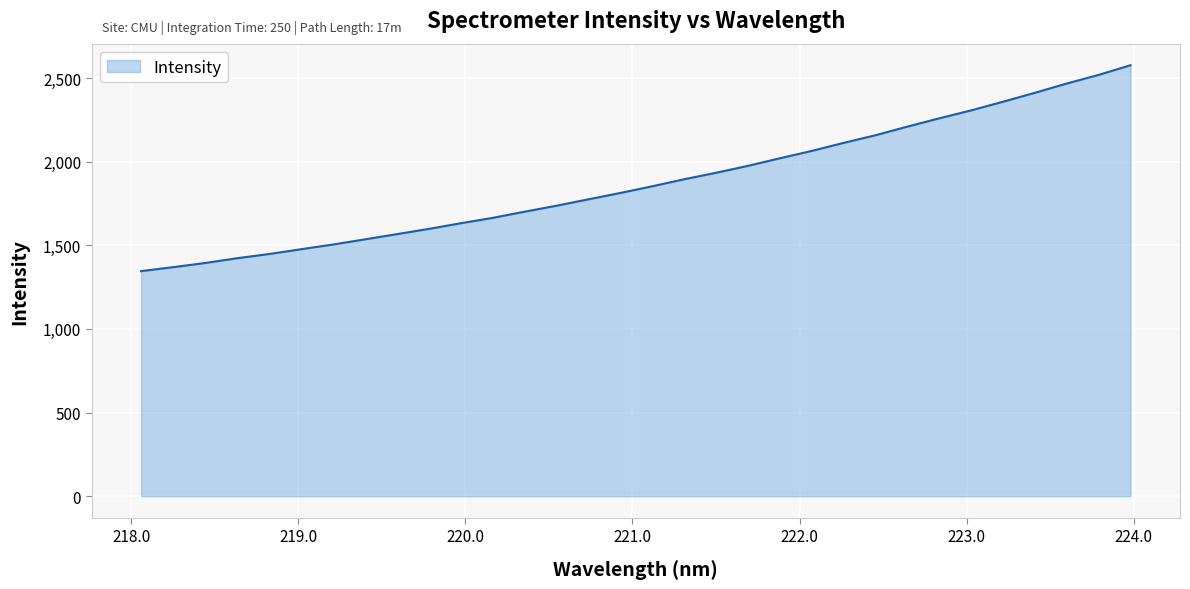

What is the greatest value displayed?

2576.7